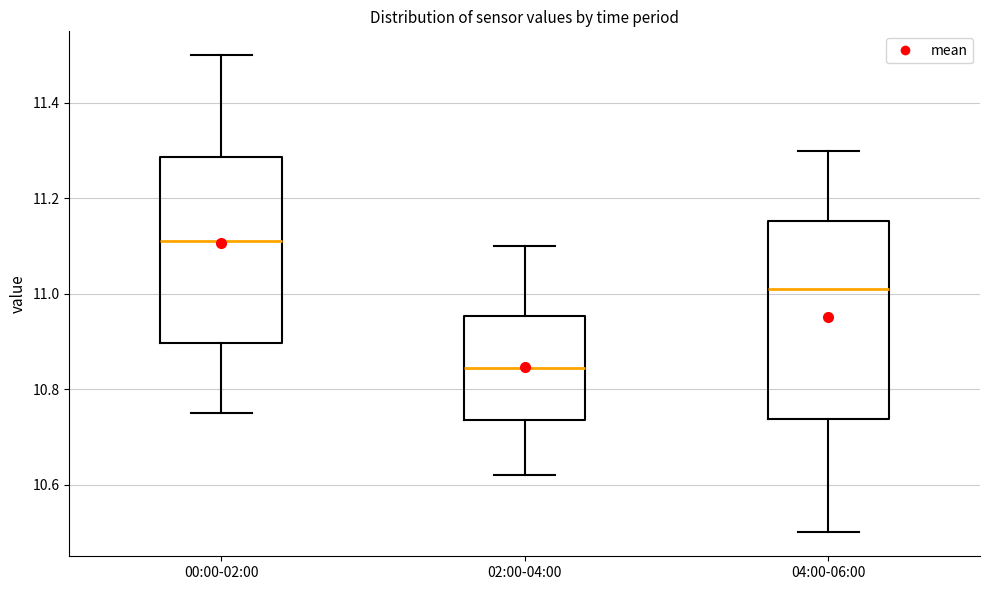

Reading left to right, transcribe this box plot: for each box, give where its median line is, the range the box spans, and where its two whiskers end, as read against the y-axis. The values are not printed on the chart, so give them approximately, as read against the axis.

00:00-02:00: median 11.12, box 10.90 to 11.28, whiskers 10.76 to 11.50
02:00-04:00: median 10.84, box 10.74 to 10.96, whiskers 10.62 to 11.10
04:00-06:00: median 11.02, box 10.74 to 11.16, whiskers 10.50 to 11.30